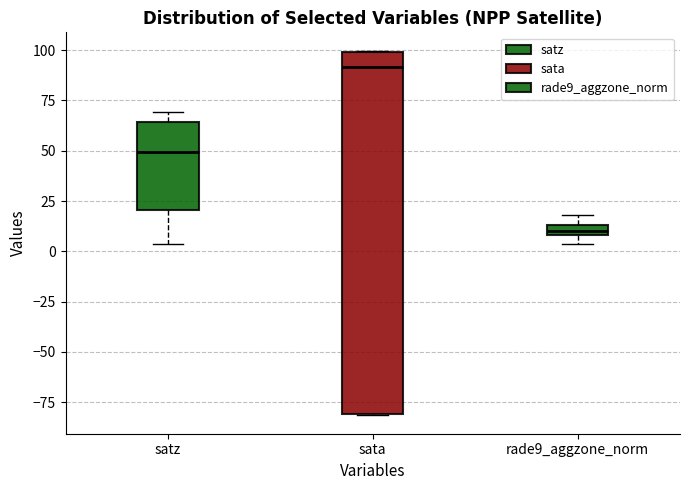

Comparing the boxes themselves (not the whiskers), which one is the tallest?

sata